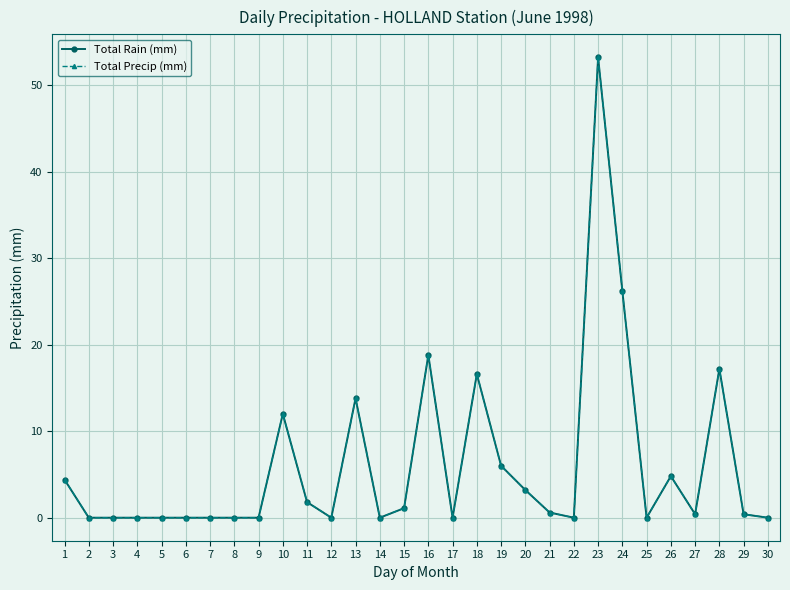

Does the chart have visible grid lines?

Yes